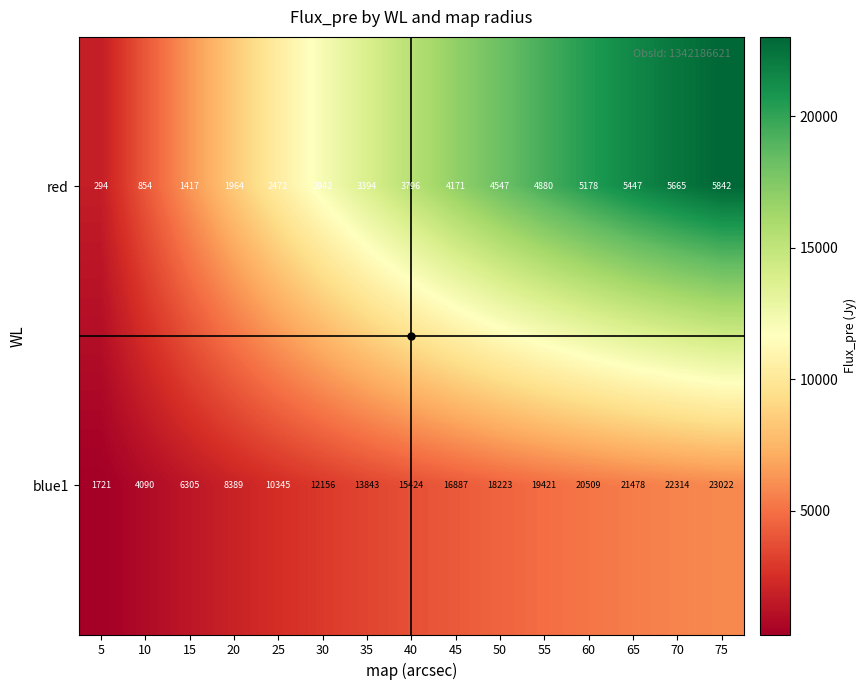

What is the sum of all red values?

52863